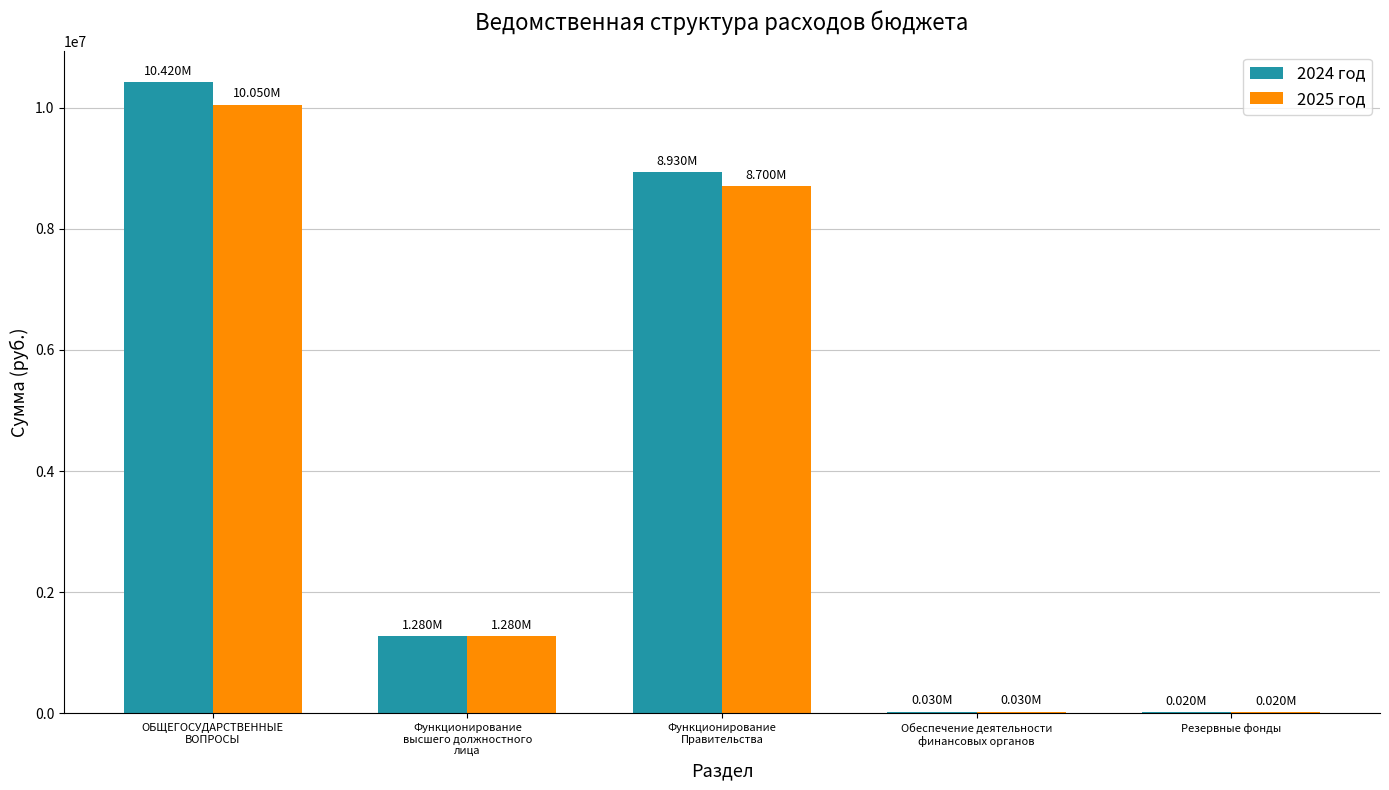

How many groups of bars are there?

5